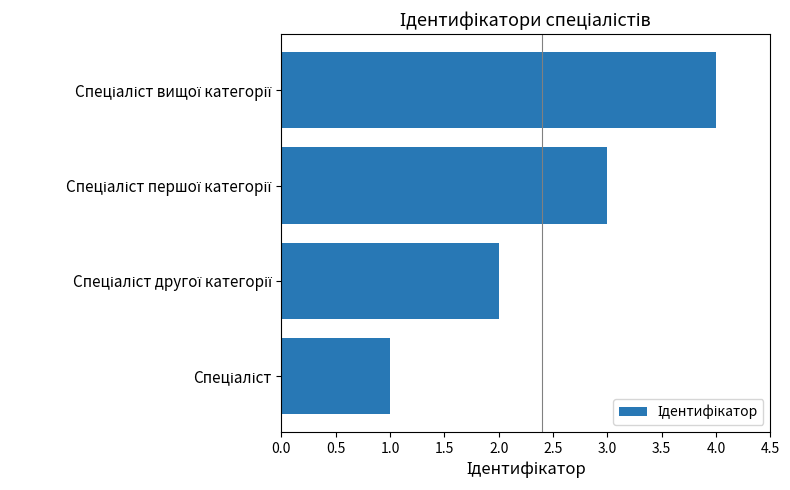

What is the difference between the maximum and minimum values?

3